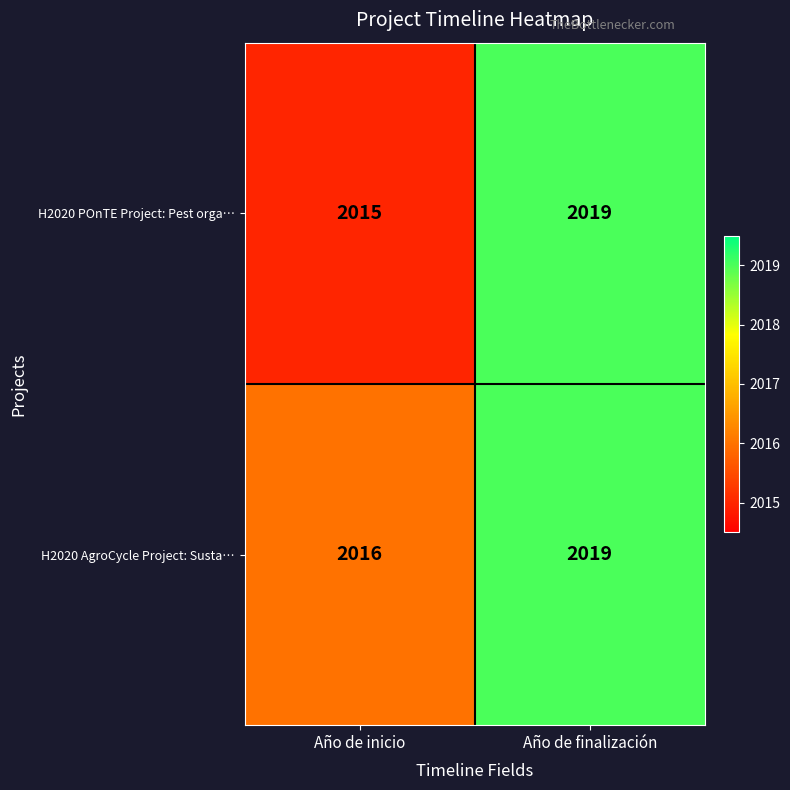

True or false: H2020 POnTE Project: Pest orga… has a value of 2666 at Año de inicio.

False